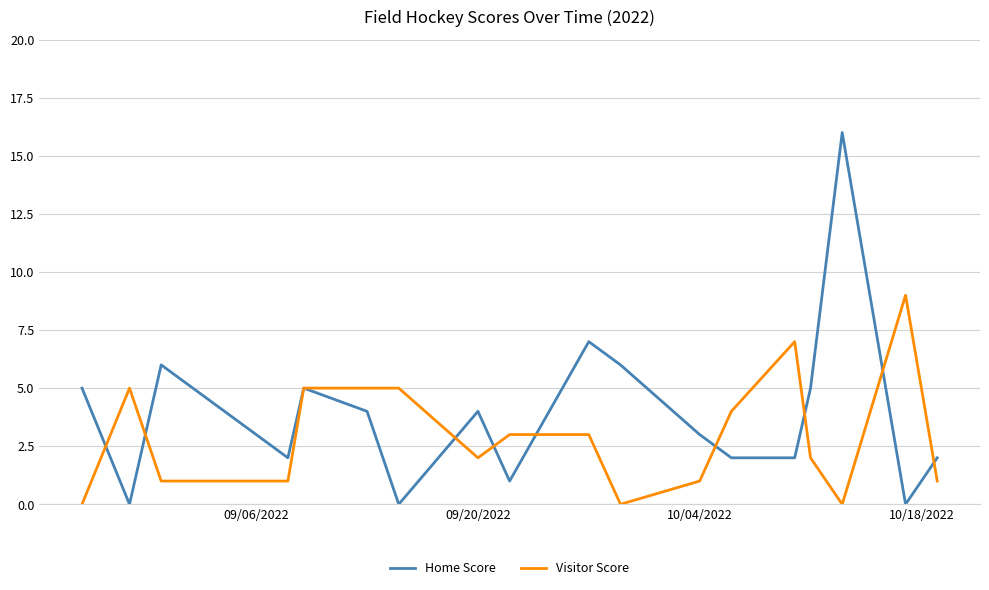

True or false: Home Score and Visitor Score cross at least once.

True